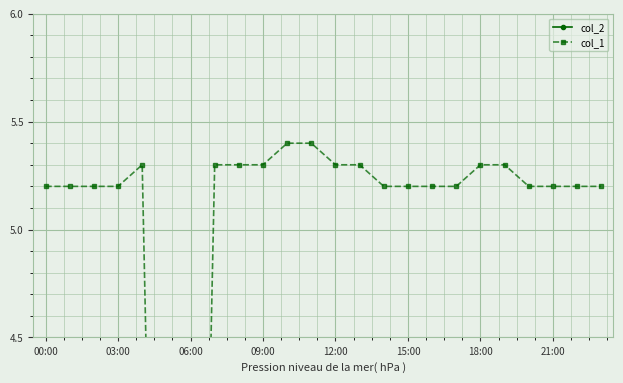

Where is col_1 nearest to the value 2?

15:00